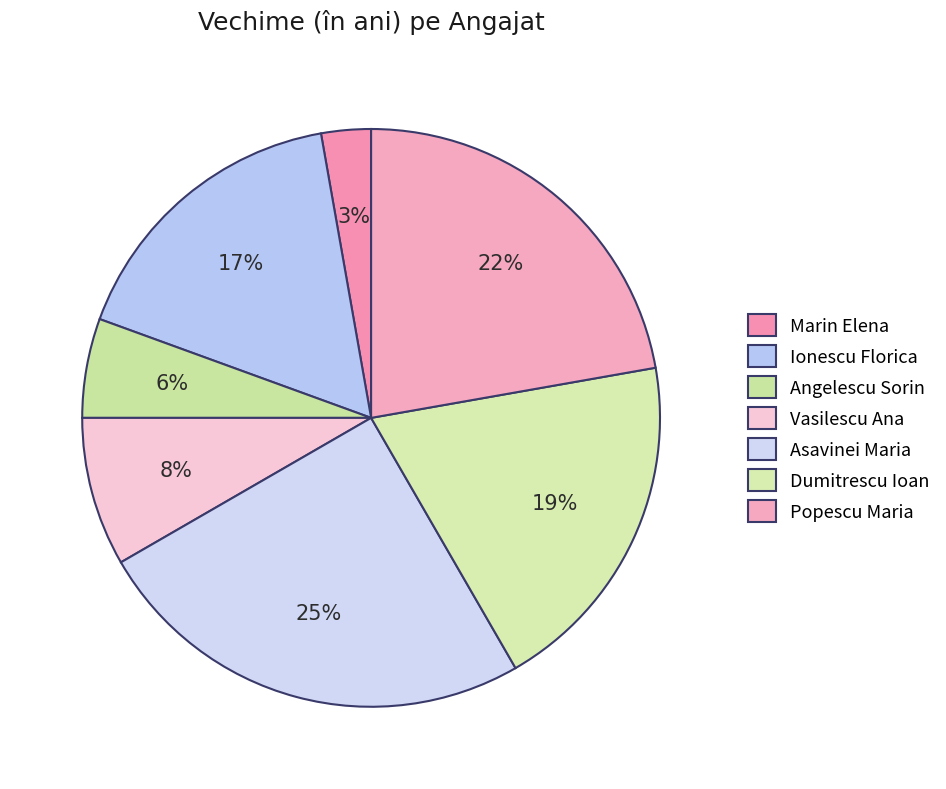

What percentage is the Dumitrescu Ioan slice, to the nearest percent?

19%